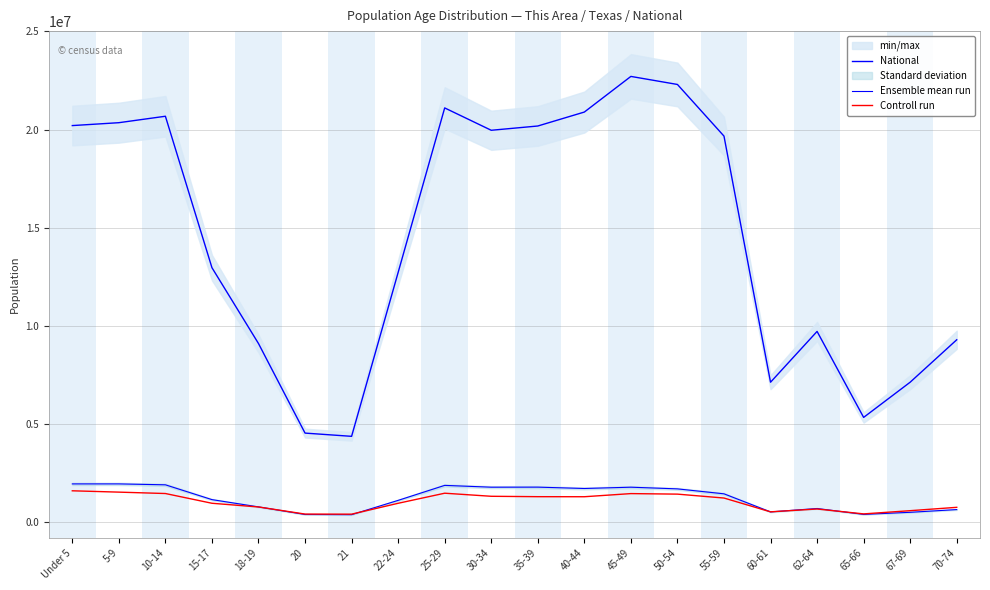

The value of Controll run at 55-59 is 392578. True or false?

False